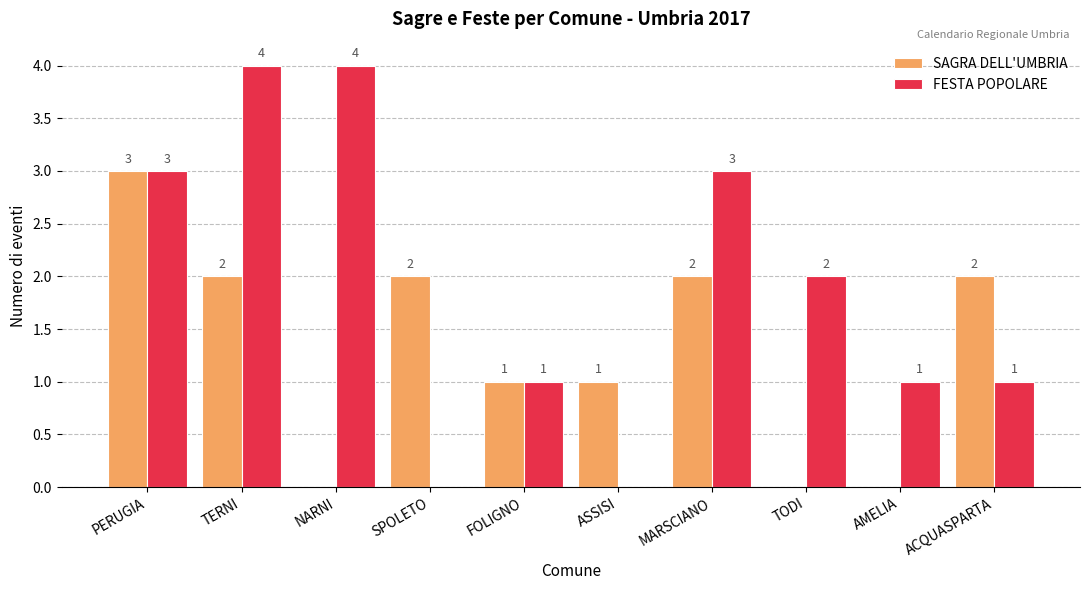

Between PERUGIA and SPOLETO, which series saw the biggest shift?

FESTA POPOLARE